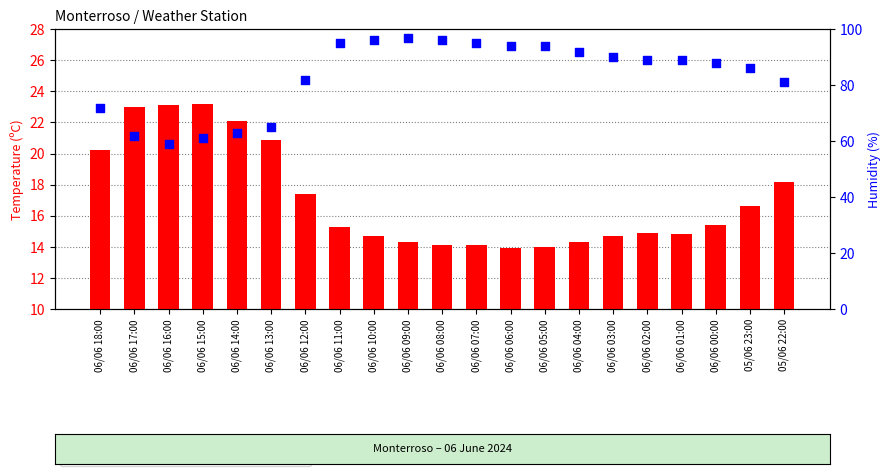

Which series reaches the maximum Y coordinate?

Humidity (%)